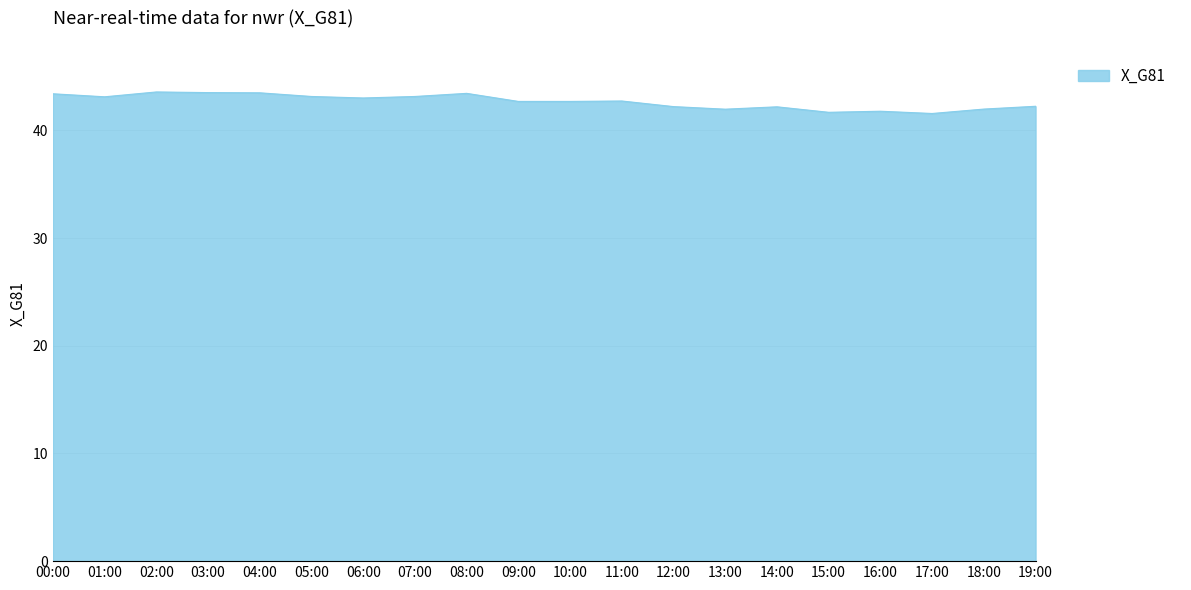

What is the minimum value shown in the chart?

41.6